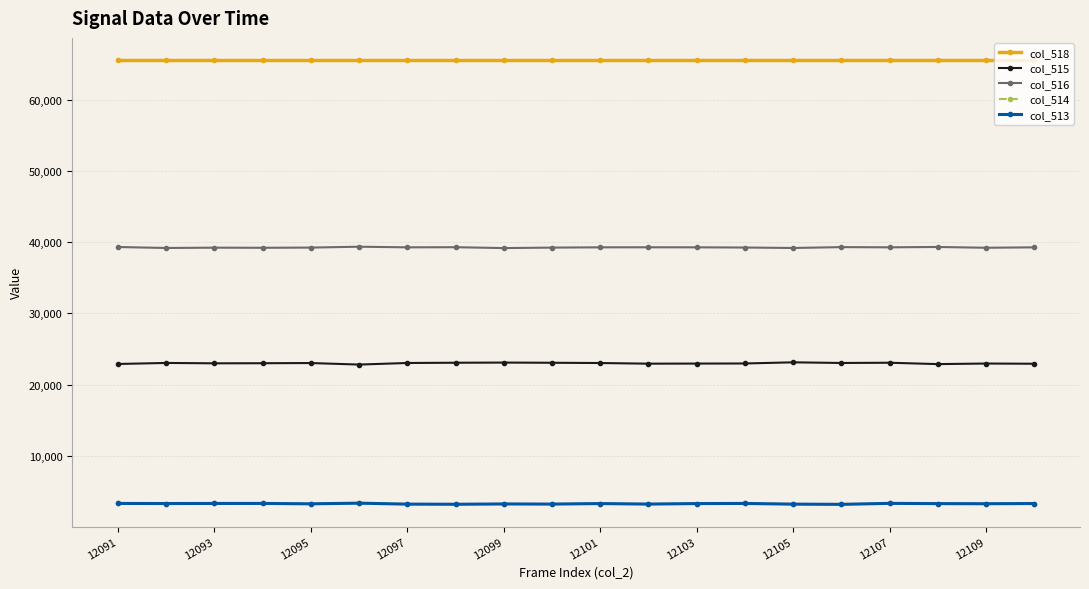

True or false: col_513 and col_515 cross at least once.

False